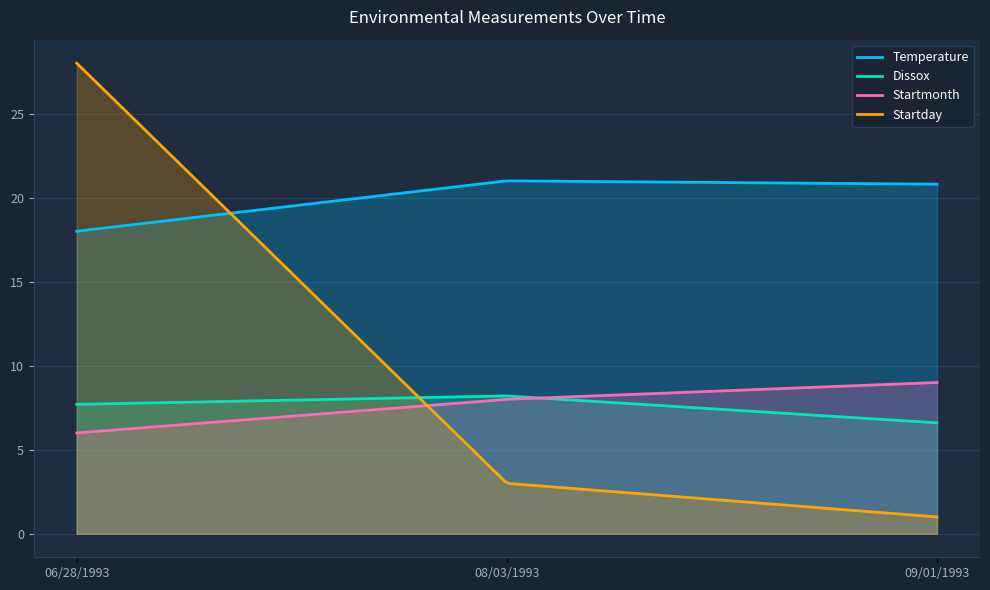

What position from the right is 06/28/1993?

3